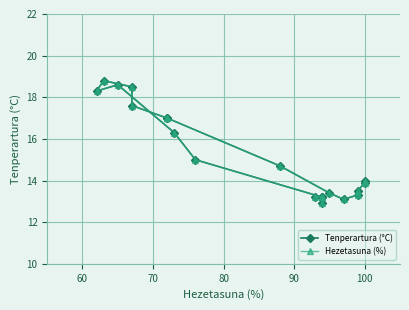

Rank the series at 100 from lowest to highest value.

Tenperartura (°C), Hezetasuna (%)